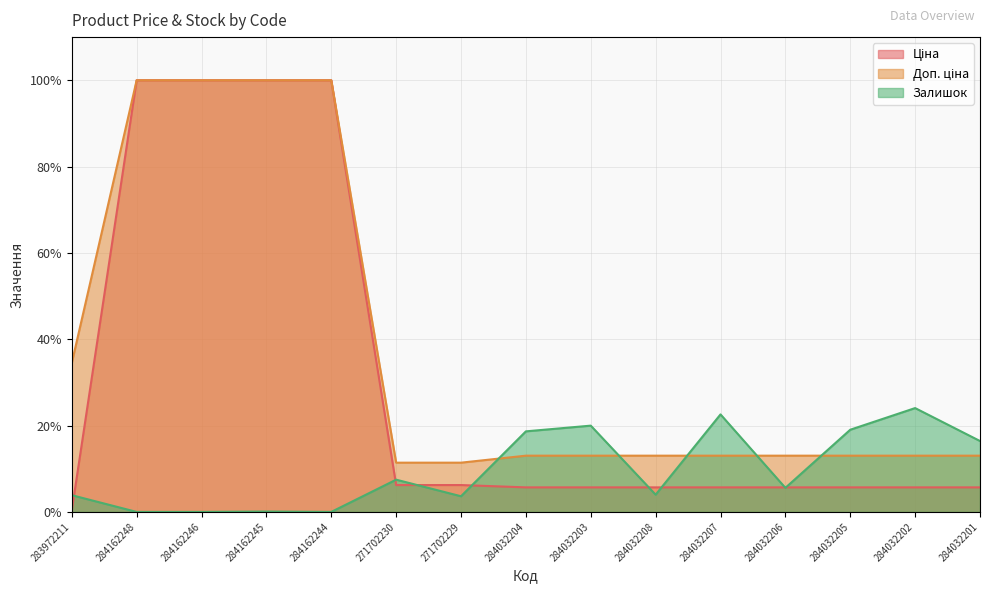

Which series has the largest total across all categories?

Доп. ціна